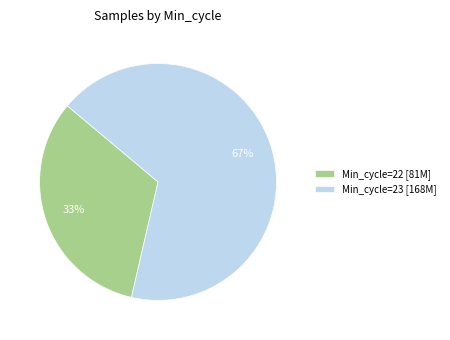

To the nearest percent, what is the average slice percentage?

50%